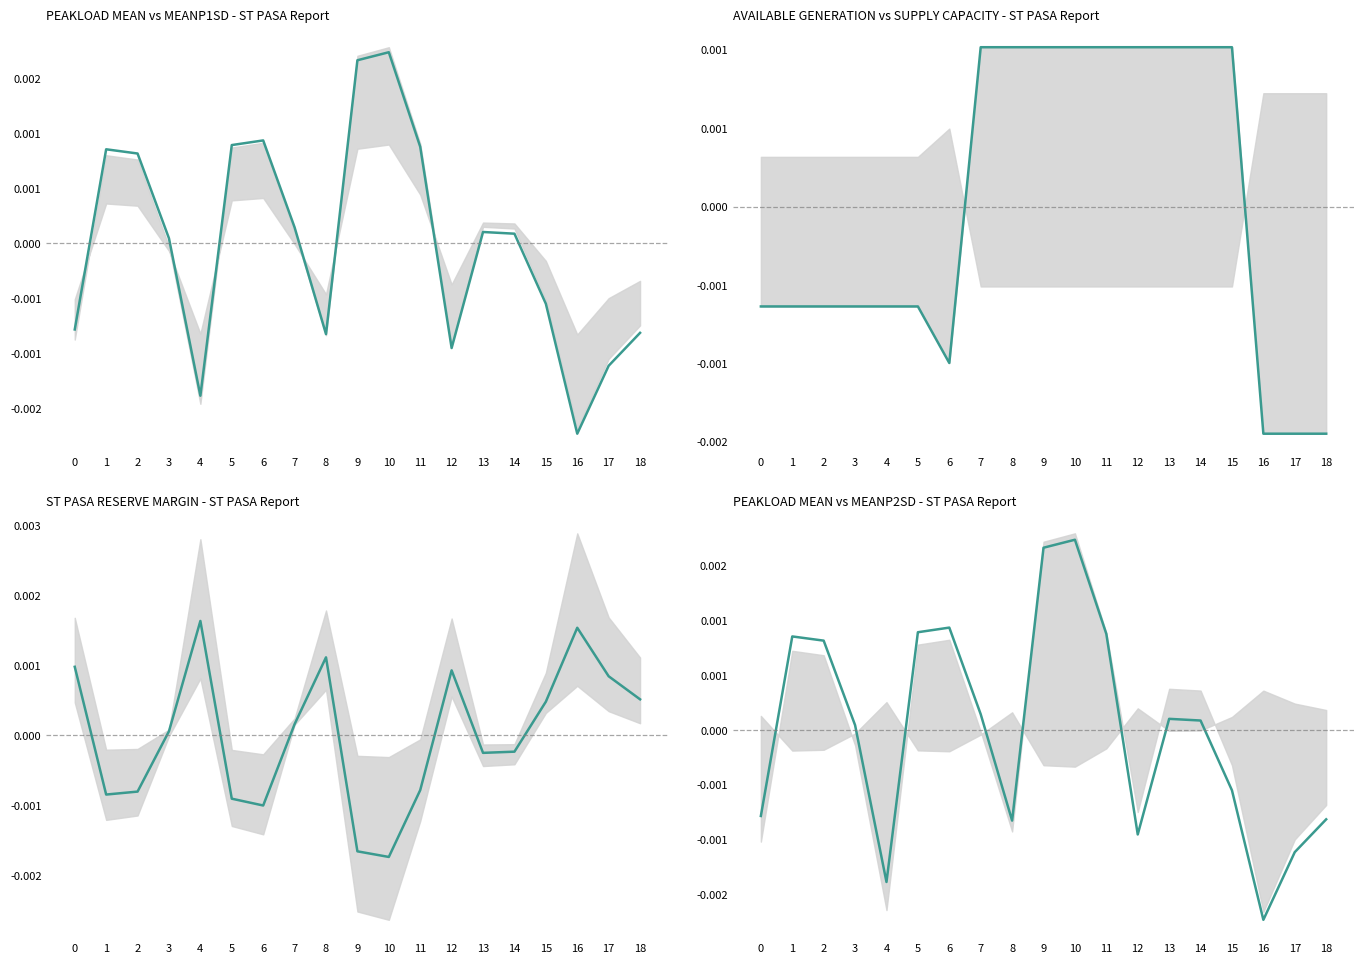

At which label does the data first exceed 0?

1